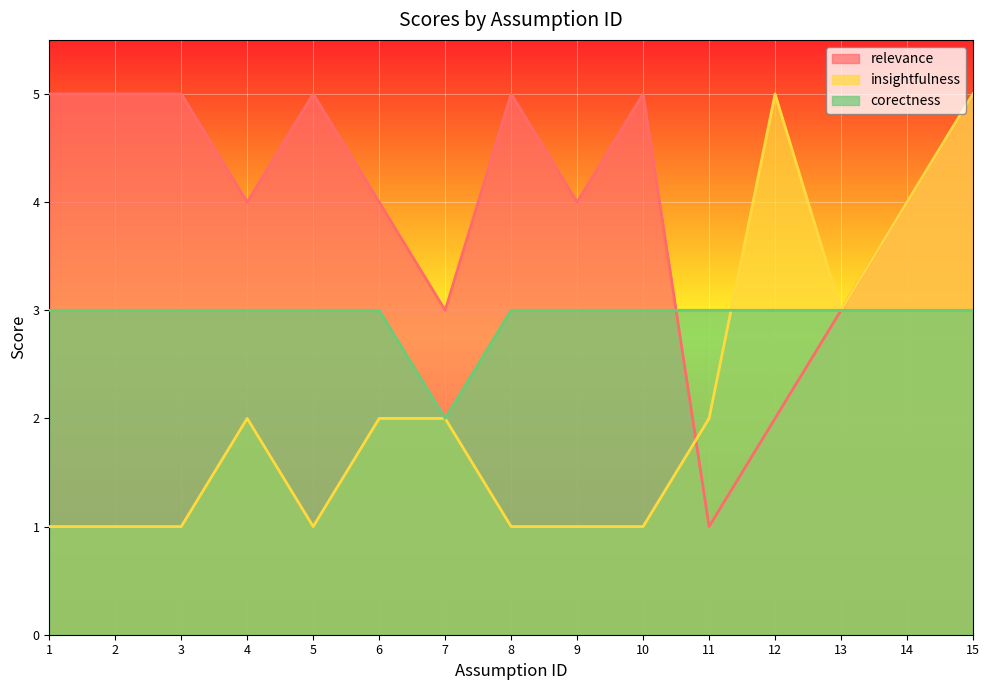

How many values in the corectness series are below 3?

1